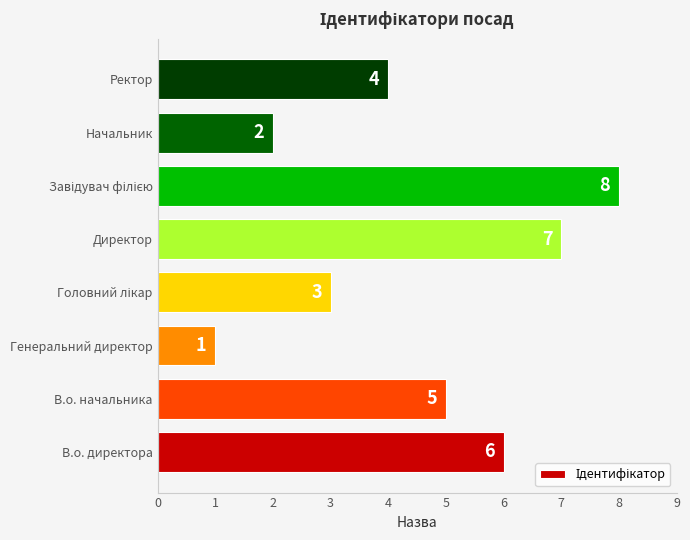

Which category has the lowest value across all series?

Генеральний директор